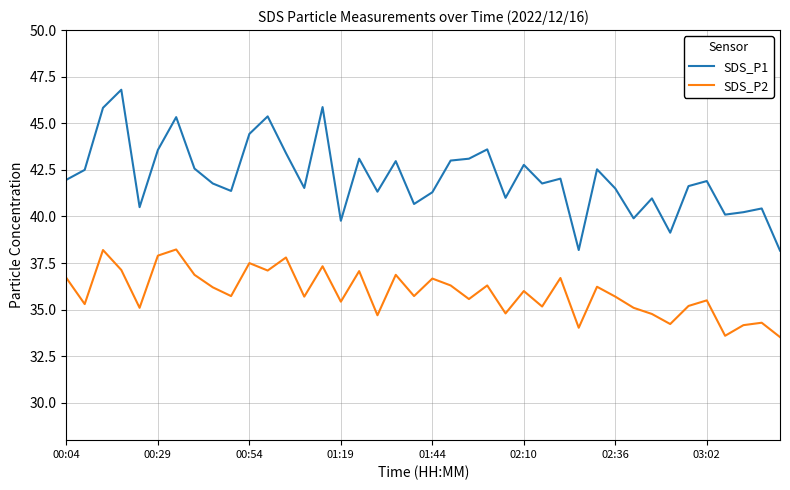

What is the lowest value of the SDS_P2 series?

33.5